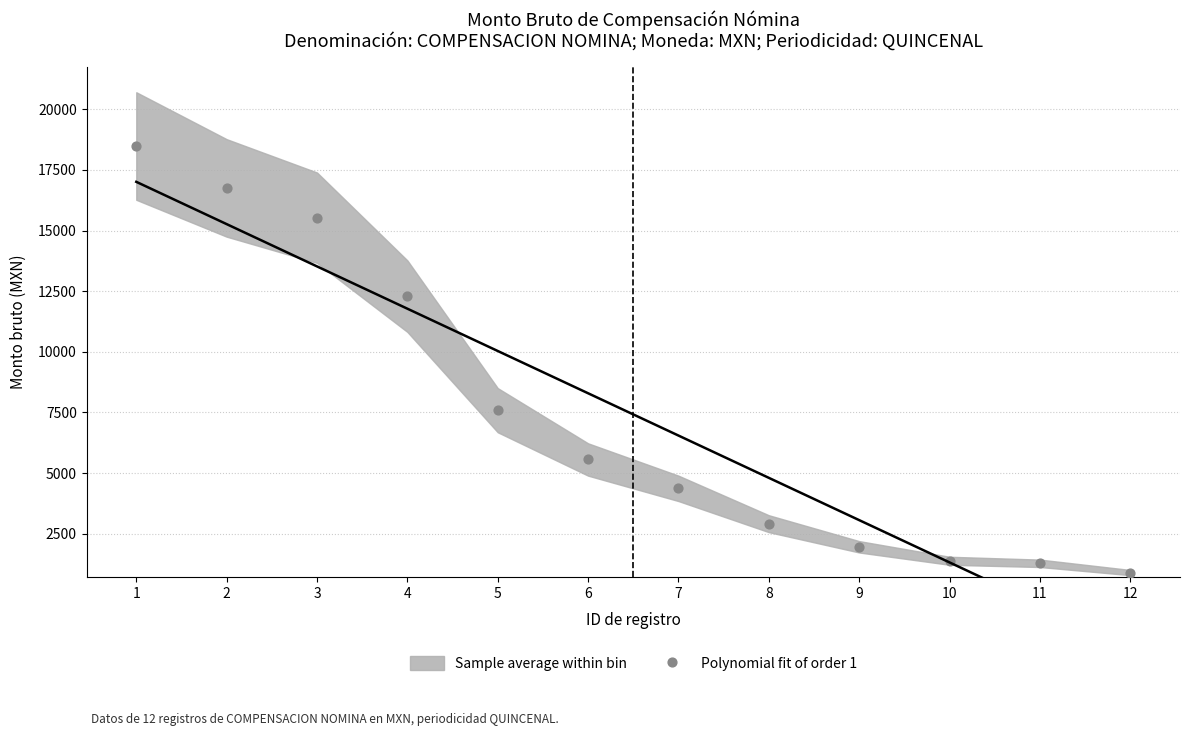

What is the average Y value?

7416.0